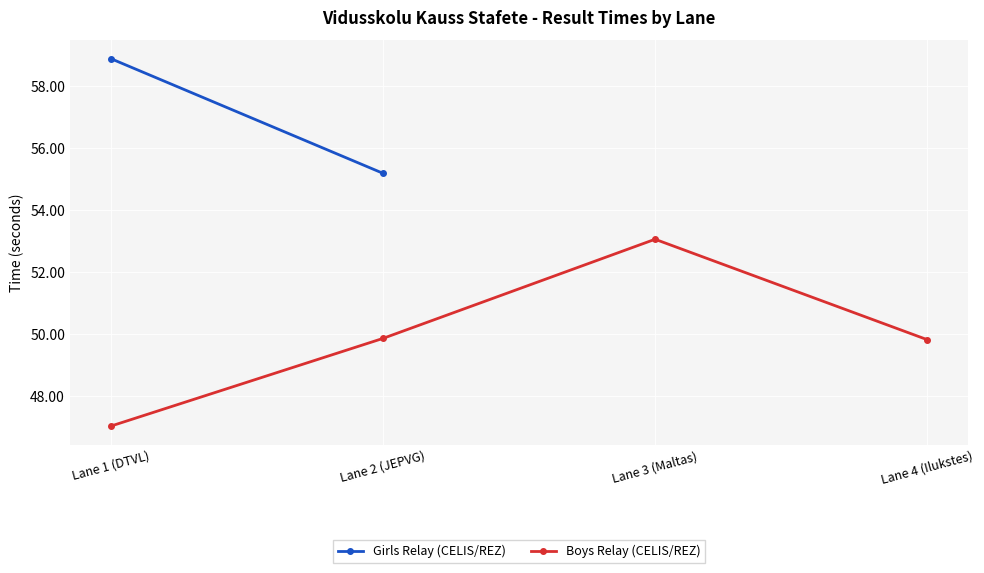

Reading left to right, what are all the values shown in this chart?

Lane 1 (DTVL)=47.0	Lane 2 (JEPVG)=49.9	Lane 3 (Maltas)=53.0	Lane 4 (Ilukstes)=49.8